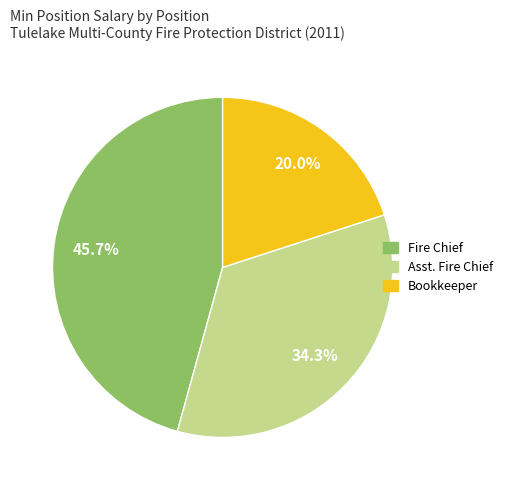

Is there a majority slice in this chart?

No